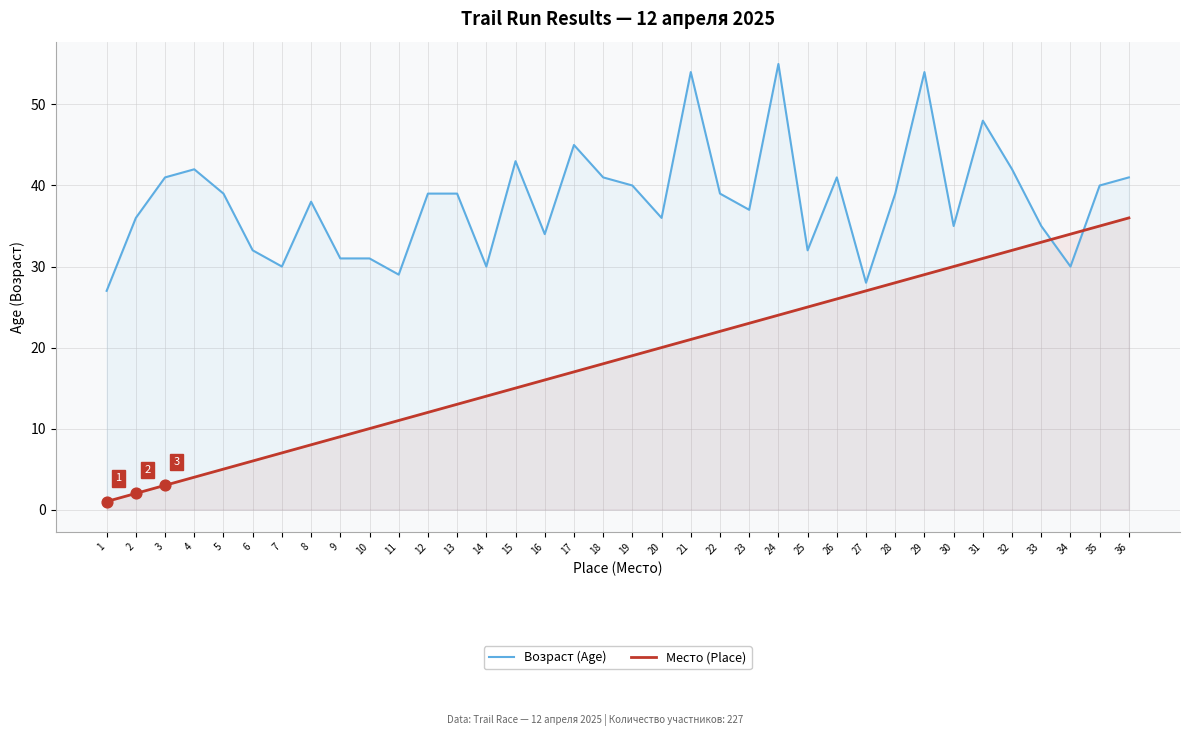

At which category is the sum across all series the highest?

29